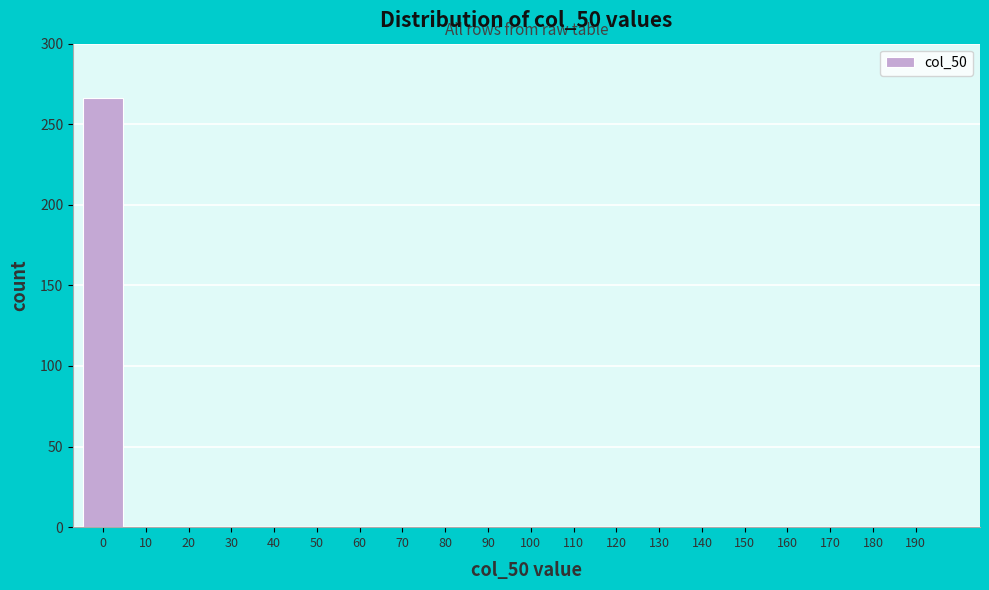

Reading right to left, transcribe all the data shown in this chart.

190=0	180=0	170=0	160=0	150=0	140=0	130=0	120=0	110=0	100=0	90=0	80=0	70=0	60=0	50=0	40=0	30=0	20=0	10=0	0=266